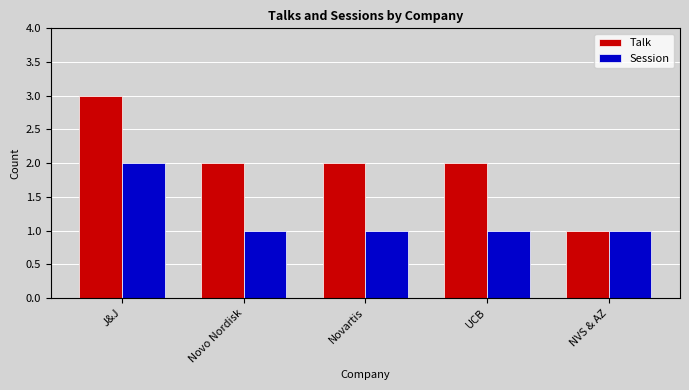

Reading left to right, transcribe all the data shown in this chart.

Talk: J&J=3	Novo Nordisk=2	Novartis=2	UCB=2	NVS & AZ=1
Session: J&J=2	Novo Nordisk=1	Novartis=1	UCB=1	NVS & AZ=1